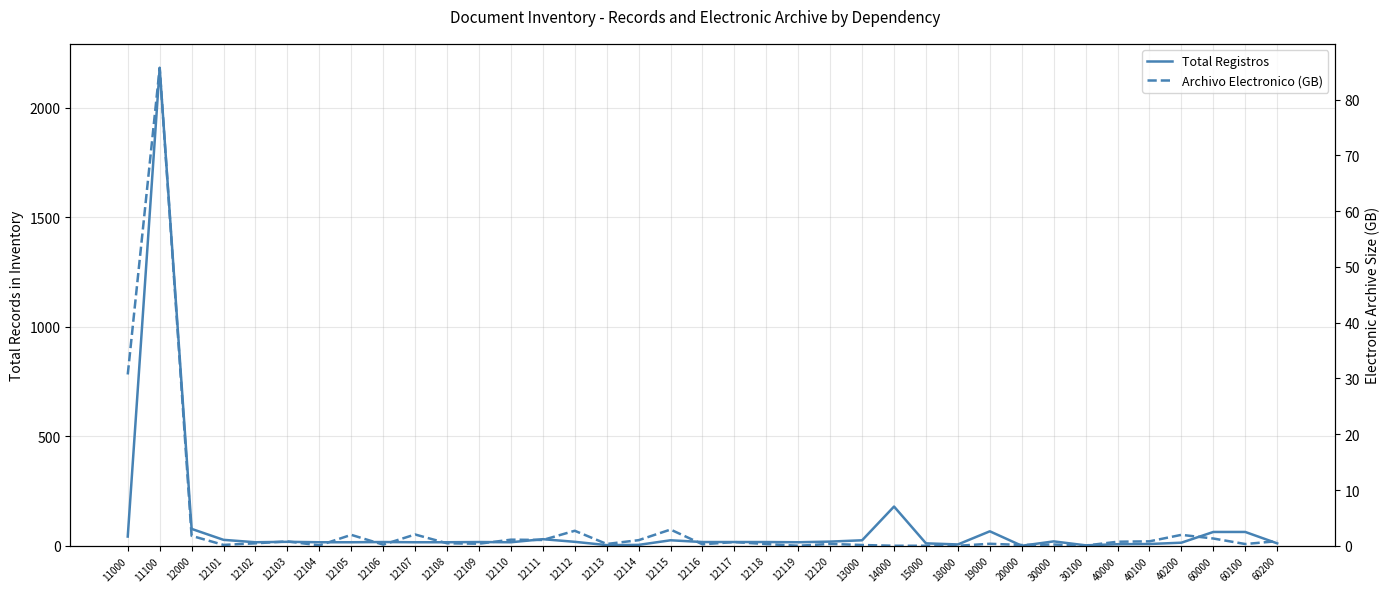

Is the value of Total Registros at 12108 greater than the value of Archivo Electronico (GB) at 11100?

No